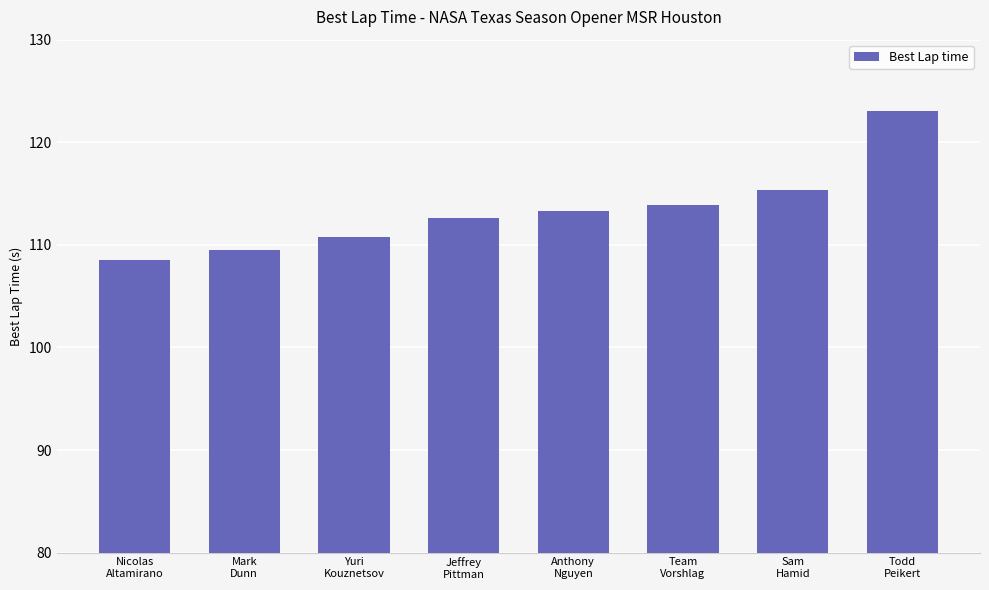

Does the chart contain stacked bars?

No